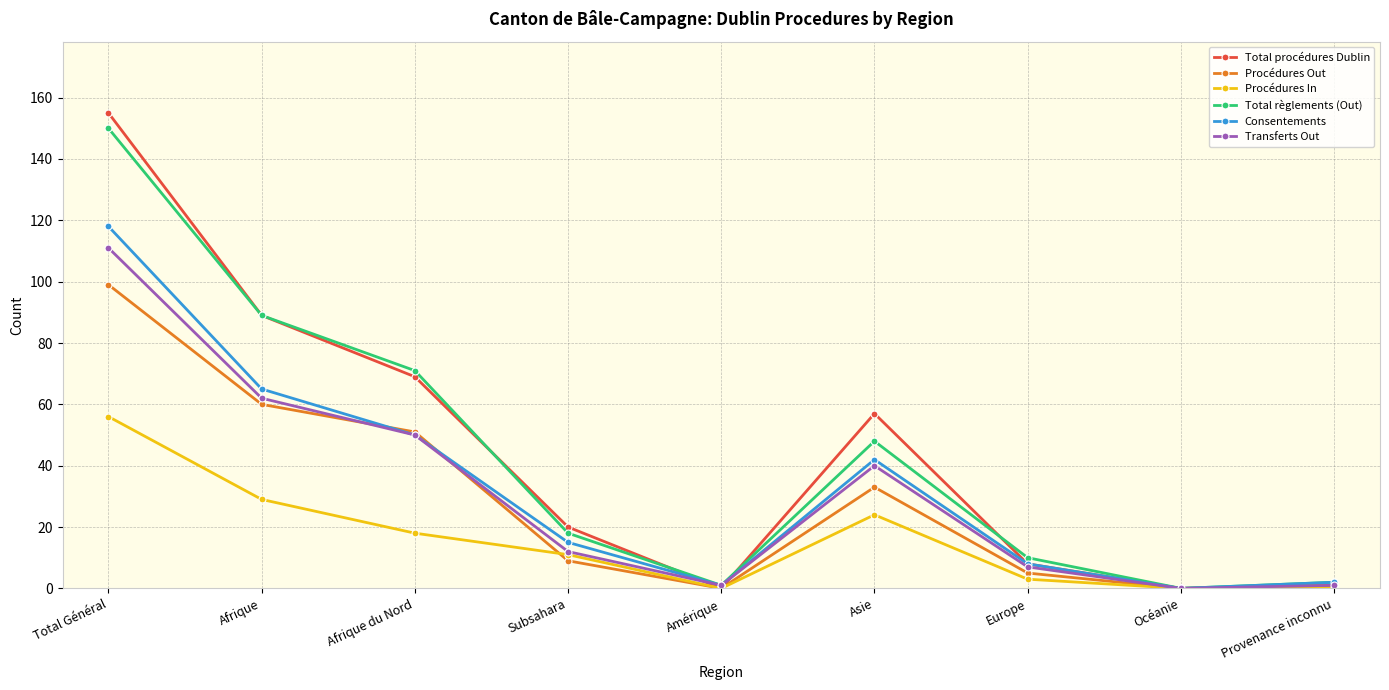

Count the number of data series in this chart.

6